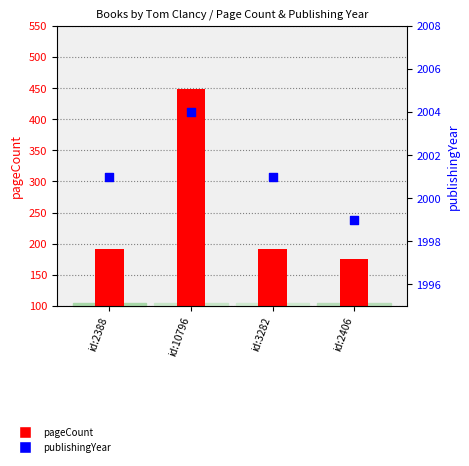

Which series reaches the maximum Y coordinate?

publishingYear